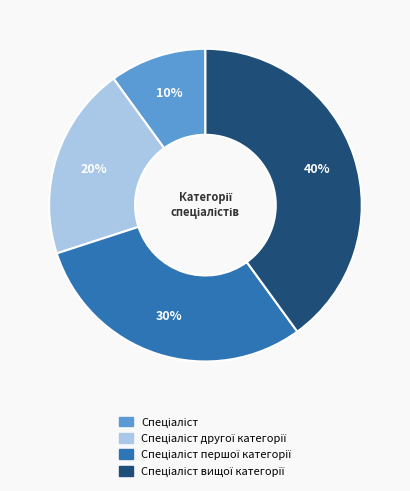

To the nearest percent, what is the average slice percentage?

25%